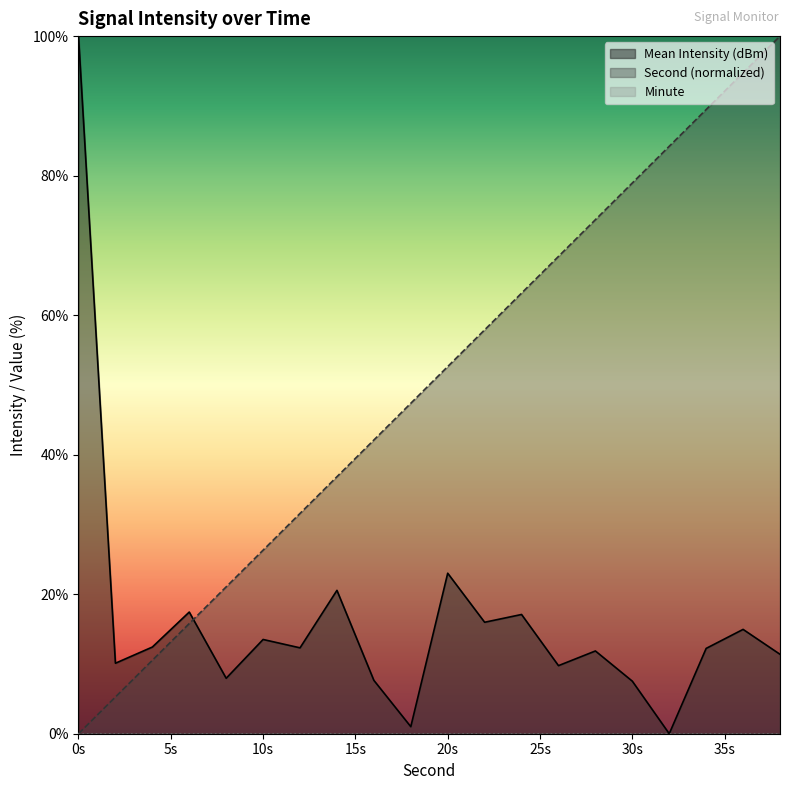

True or false: Mean Intensity (dBm) and Second (normalized) cross at least once.

True